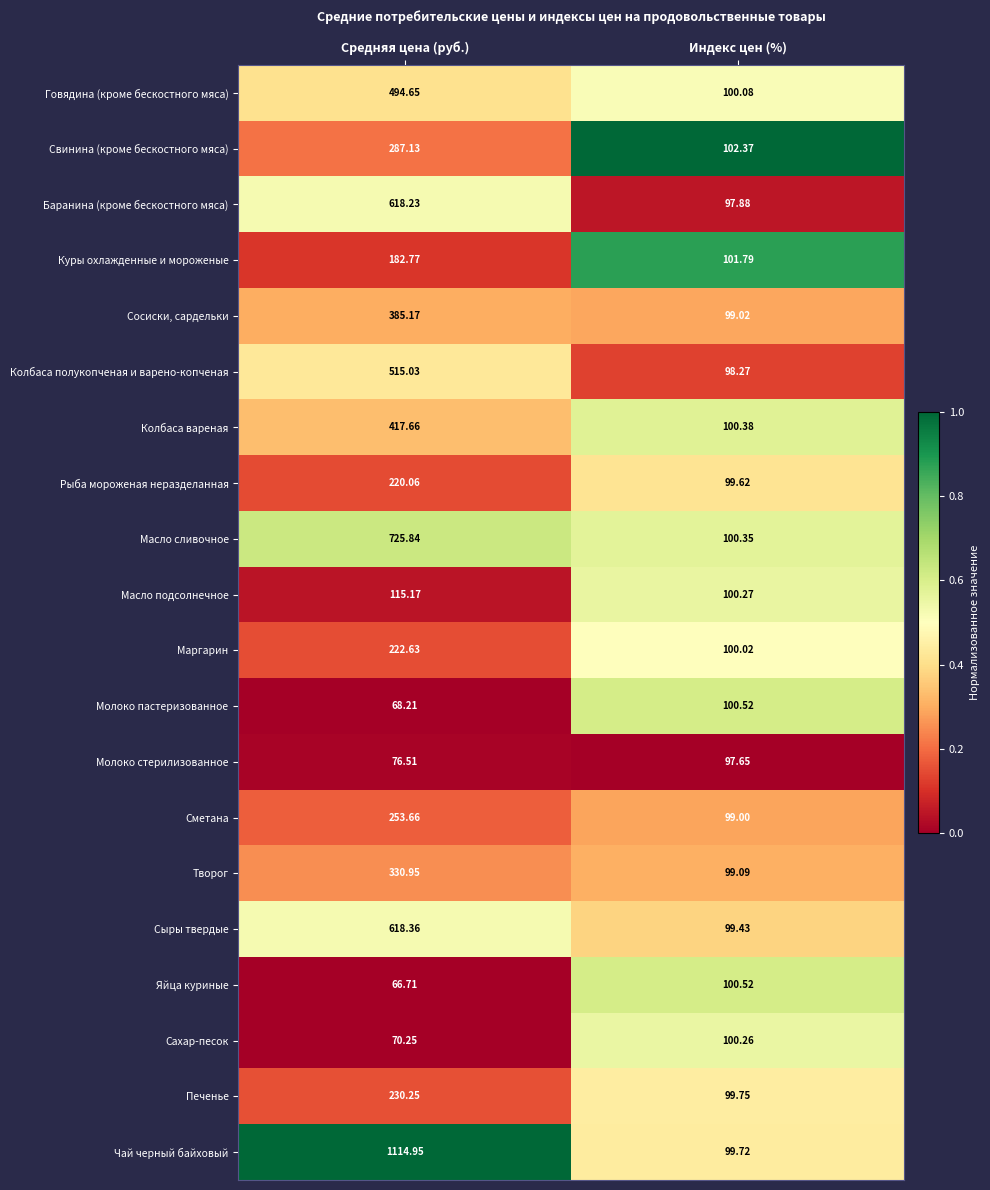

Rank the categories by Печенье value from lowest to highest.

Индекс цен (%), Средняя цена (руб.)